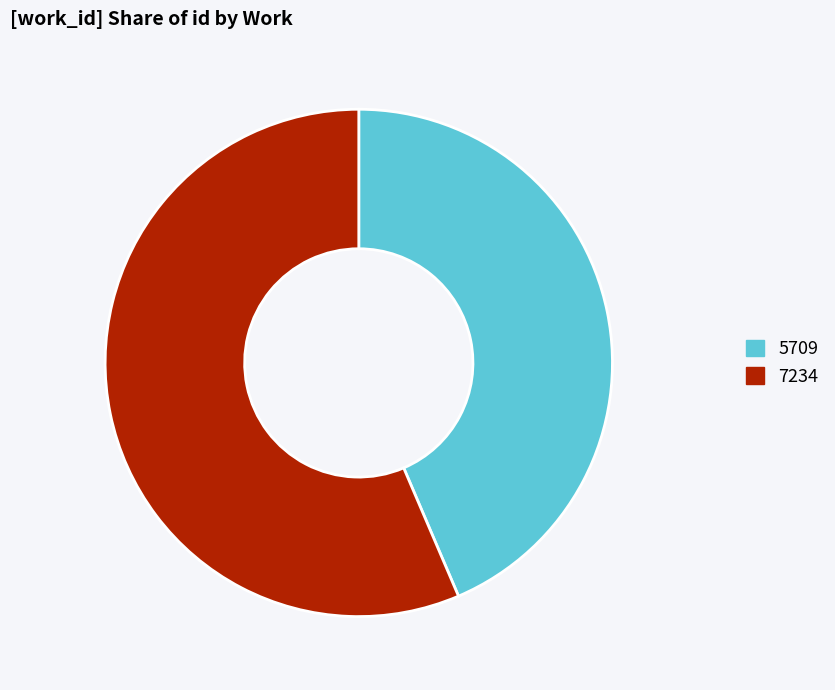

The 7234 slice represents 56% of the pie. True or false?

True